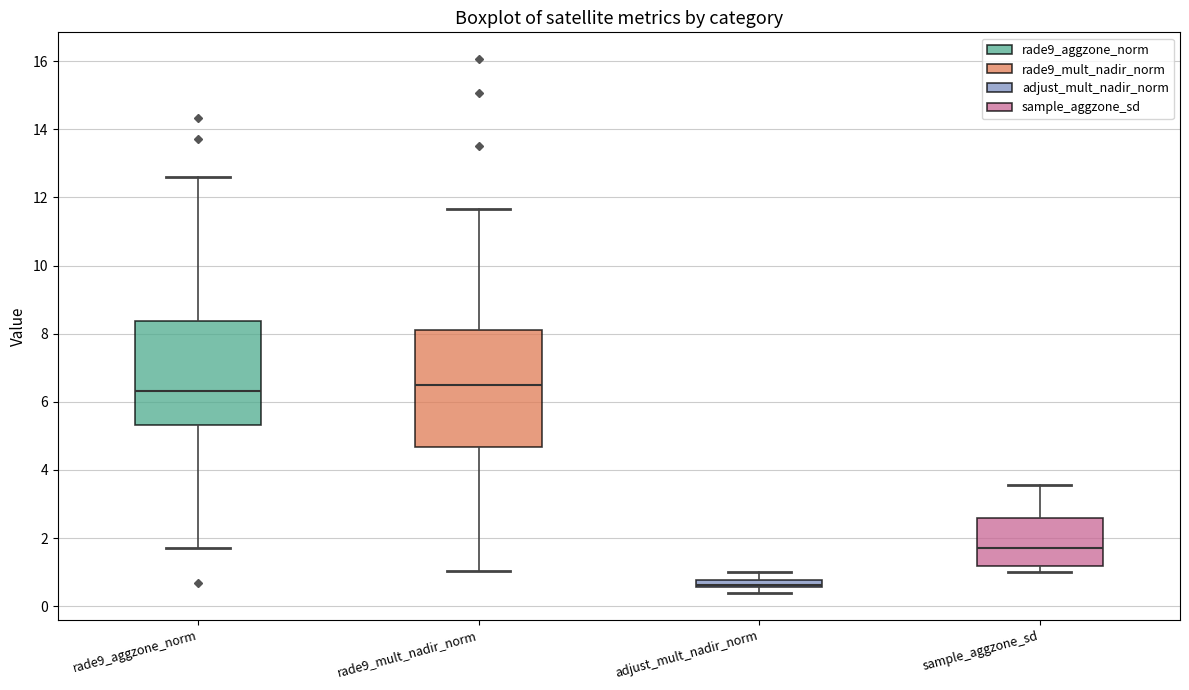

Which box has the lowest median line?

adjust_mult_nadir_norm